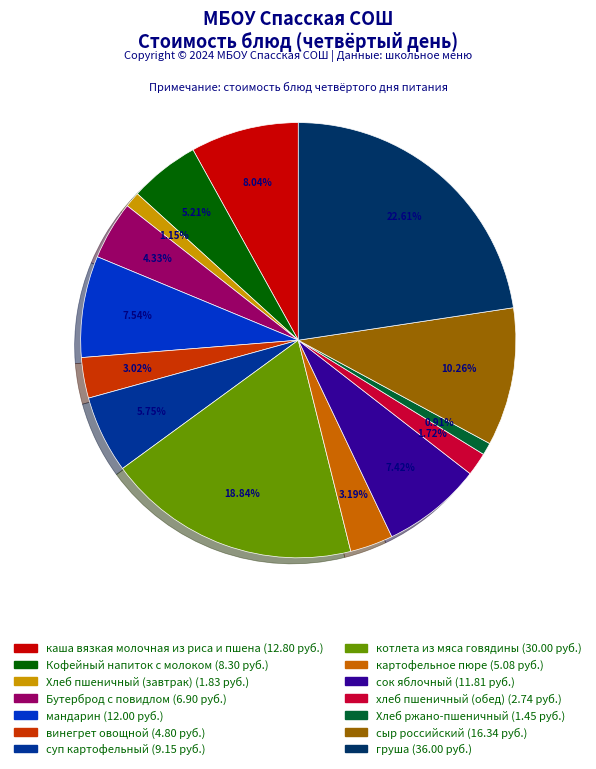

The Хлеб пшеничный (завтрак) slice represents 9% of the pie. True or false?

False